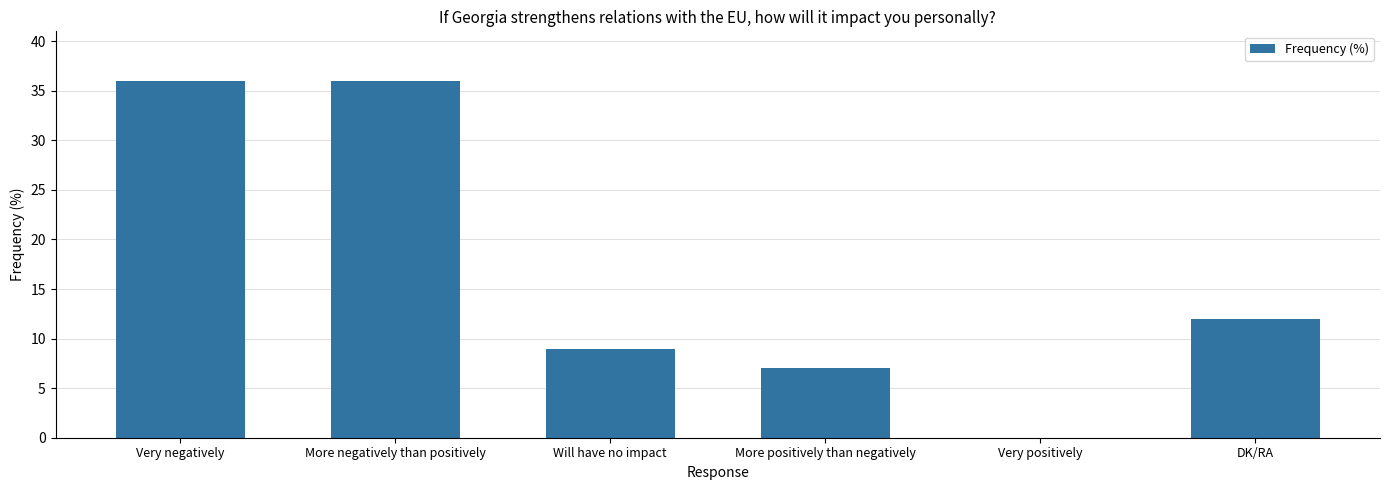

Approximately how many times larger is the value at DK/RA compared to Will have no impact?

1.3